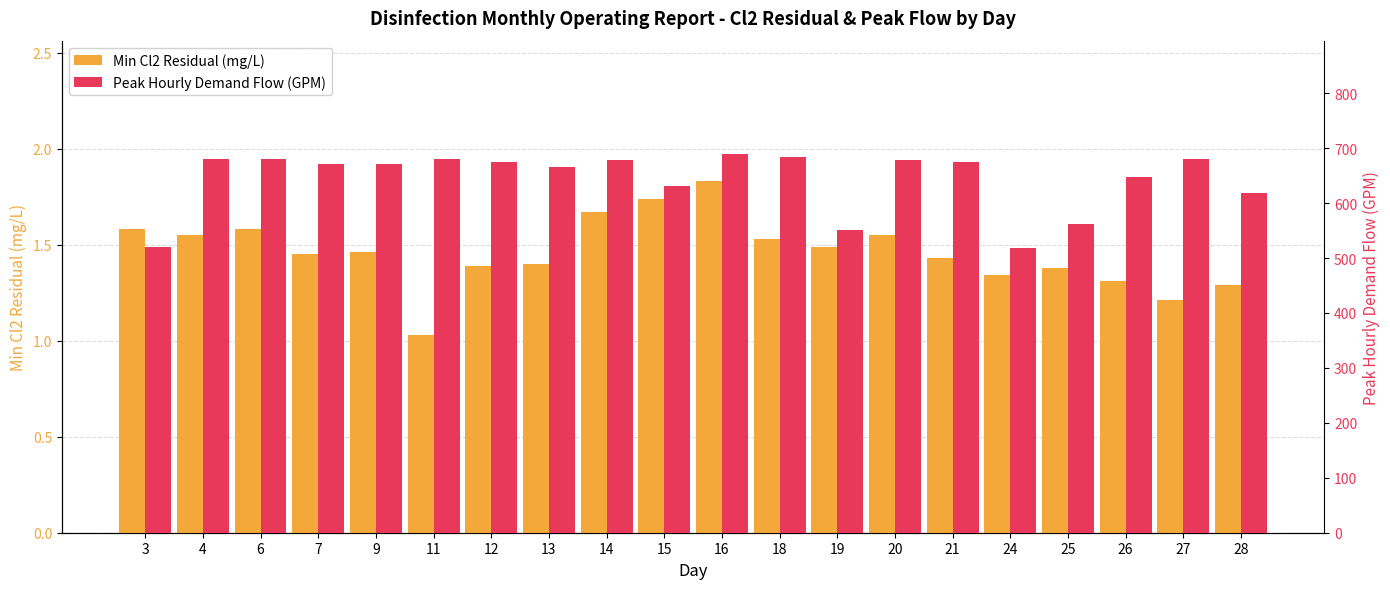

List the series in order of their overall mean, lowest first.

Min Cl2 Residual (mg/L), Peak Hourly Demand Flow (GPM)